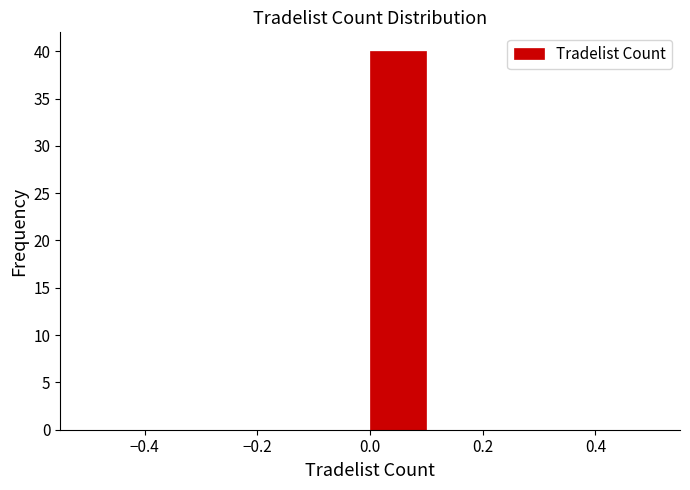

Reading left to right, list every bar in this chart as the range it spans on the x-axis followed by its height. The values are not printed on the chart, so give them approximately, as read against the axis.

-0.5 to -0.4: 0
-0.4 to -0.3: 0
-0.3 to -0.2: 0
-0.2 to -0.1: 0
-0.1 to 0.0: 0
0.0 to 0.1: 40
0.1 to 0.2: 0
0.2 to 0.3: 0
0.3 to 0.4: 0
0.4 to 0.5: 0